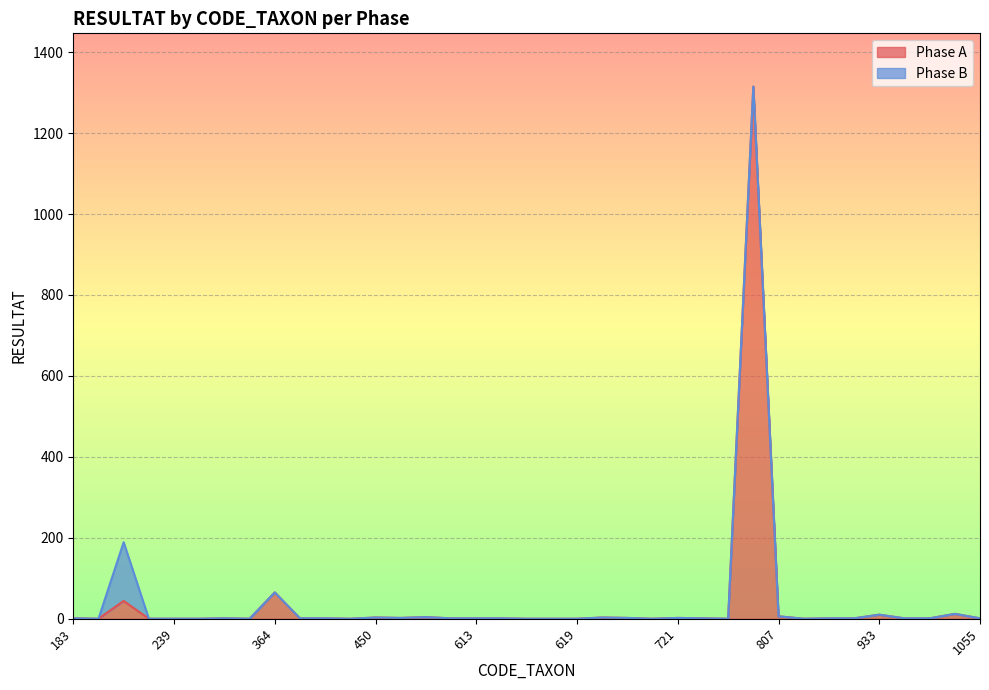

List the labels in order of value, smallest first.

200, 221, 239, 304, 310, 443, 617, 618, 619, 682, 757, 838, 183, 305, 399, 421, 509, 613, 615, 753, 888, 892, 967, 1028, 1055, 457, 623, 721, 450, 622, 496, 807, 933, 1051, 212, 364, 801